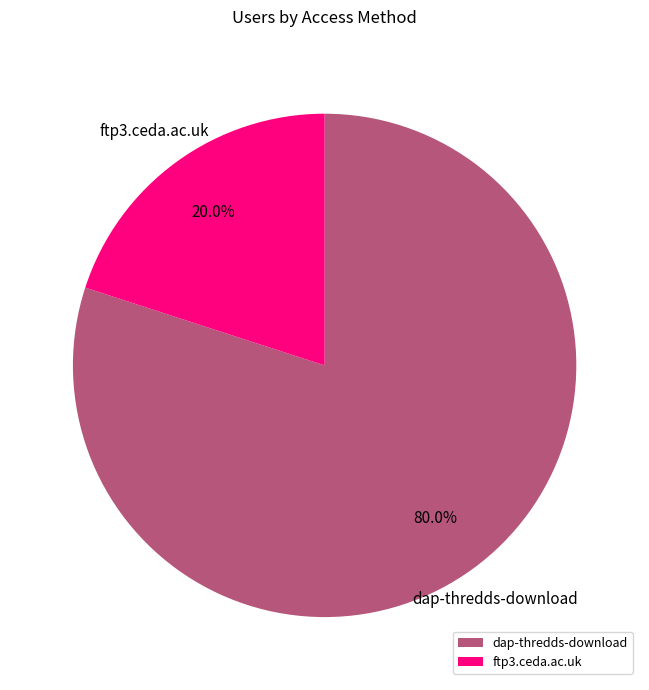

True or false: dap-thredds-download accounts for 69% of the total.

False